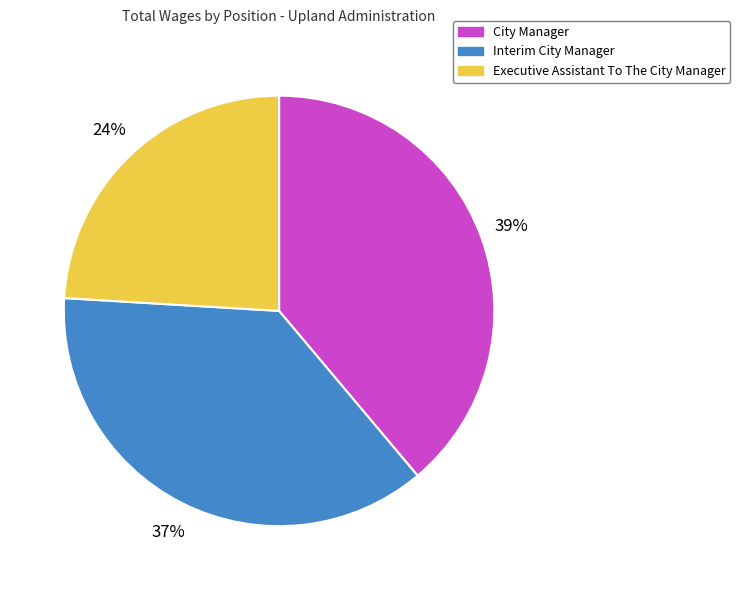

To the nearest percent, what portion does City Manager represent?

39%